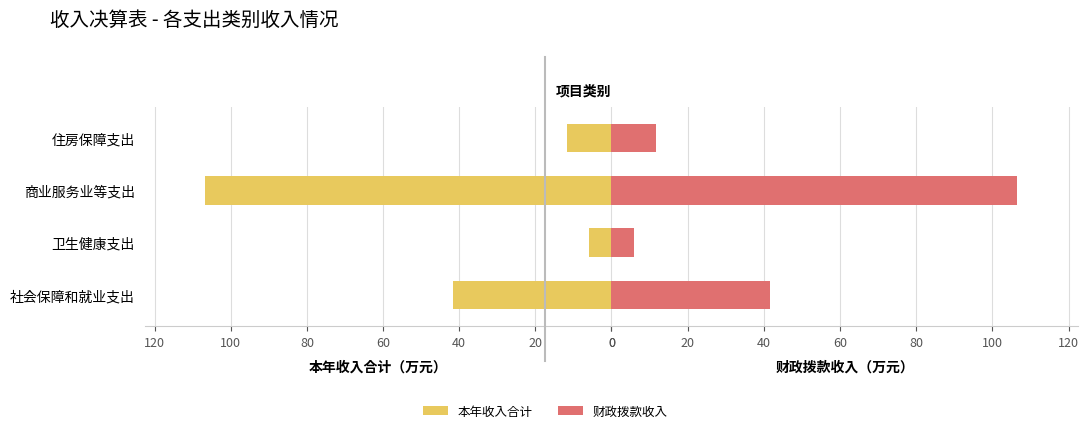

Which series changed the most between 社会保障和就业支出 and 卫生健康支出?

本年收入合计